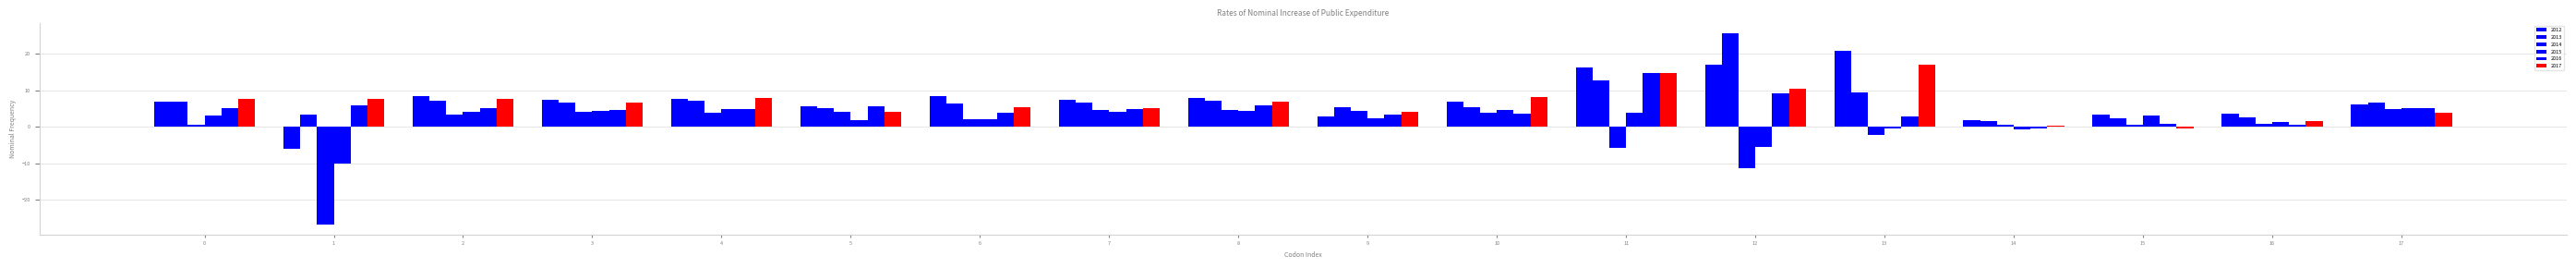

How many data points in 2014 are above 3?

9